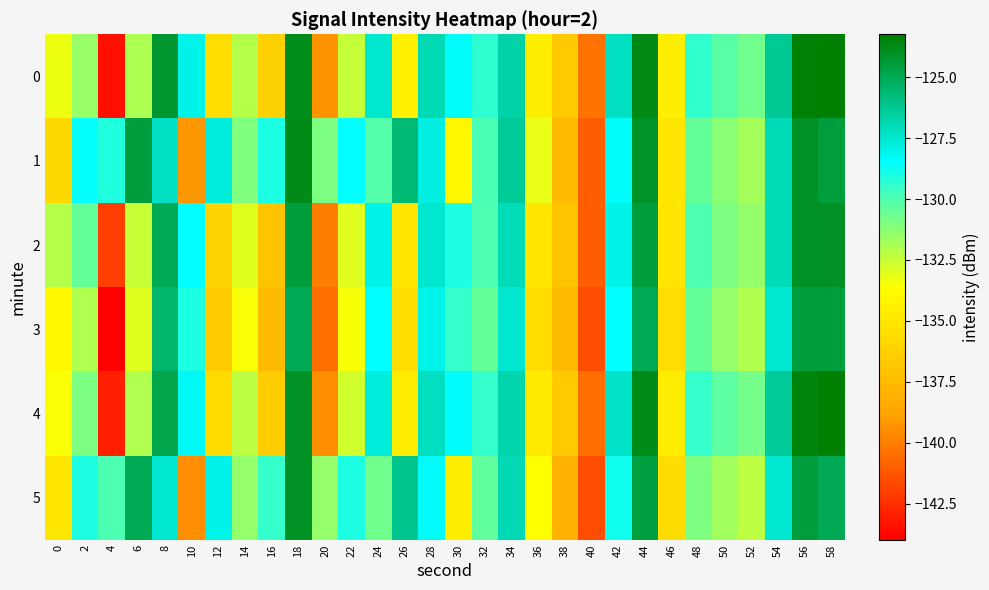

Count the number of categories in the chart.

30